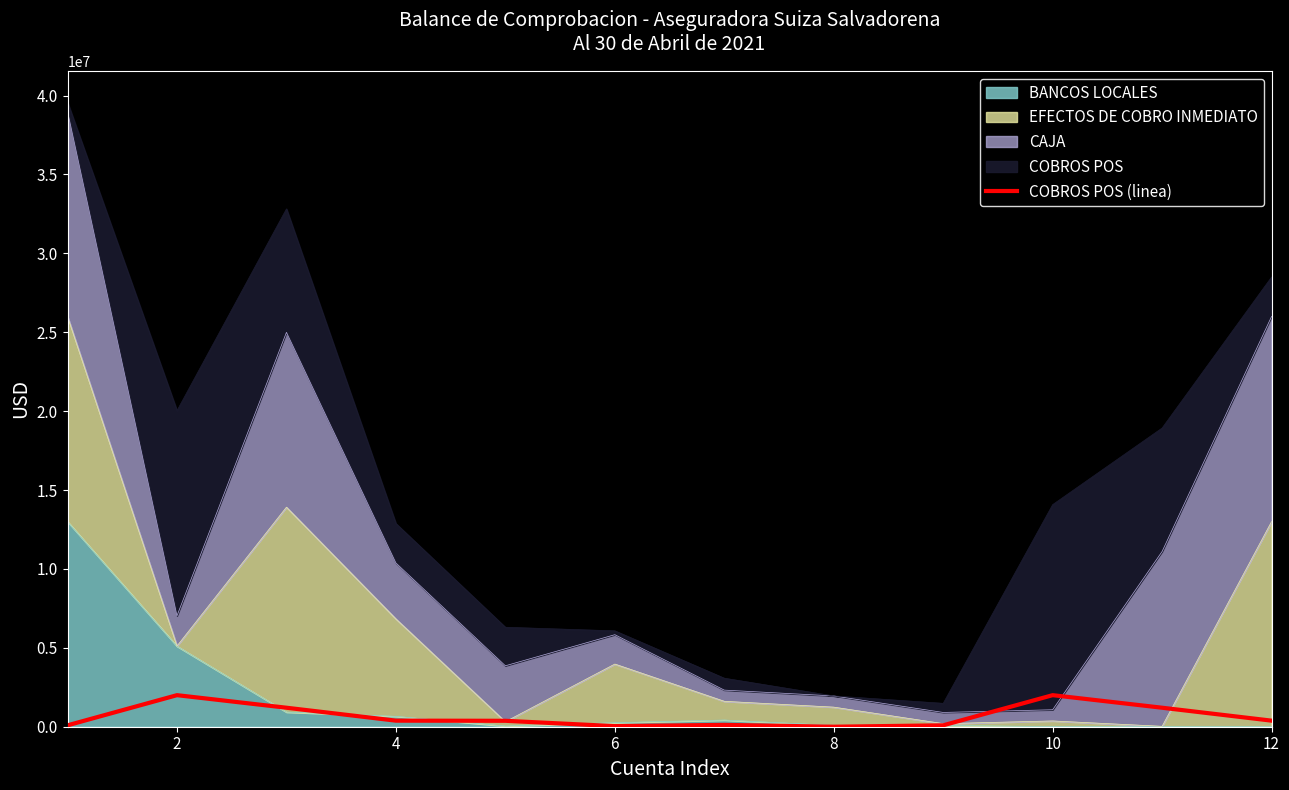

How many data points does each series have?

12